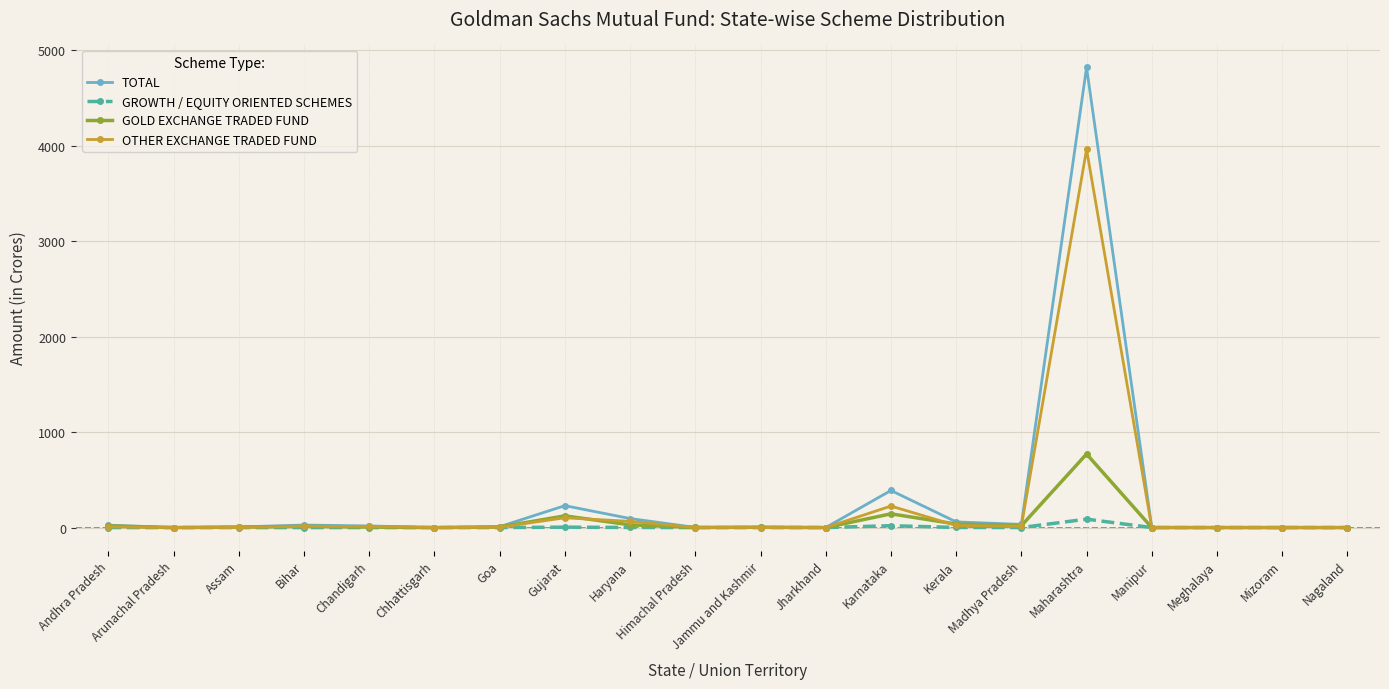

Which series has the widest spread of values?

TOTAL